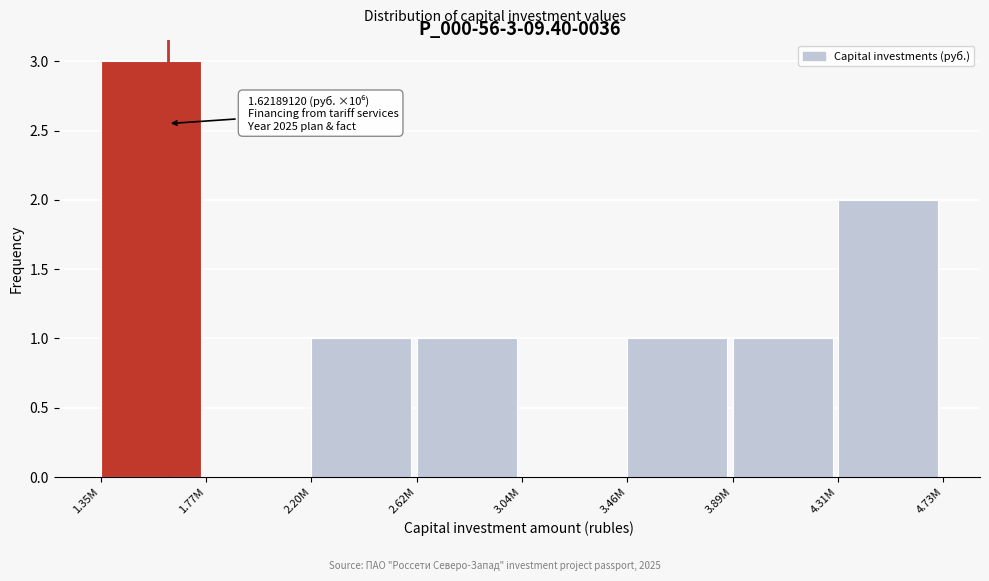

Reading right to left, extract all data points from this chart.

4.31M=2	3.89M=1	3.46M=1	3.04M=0	2.62M=1	2.20M=1	1.77M=0	1.35M=3